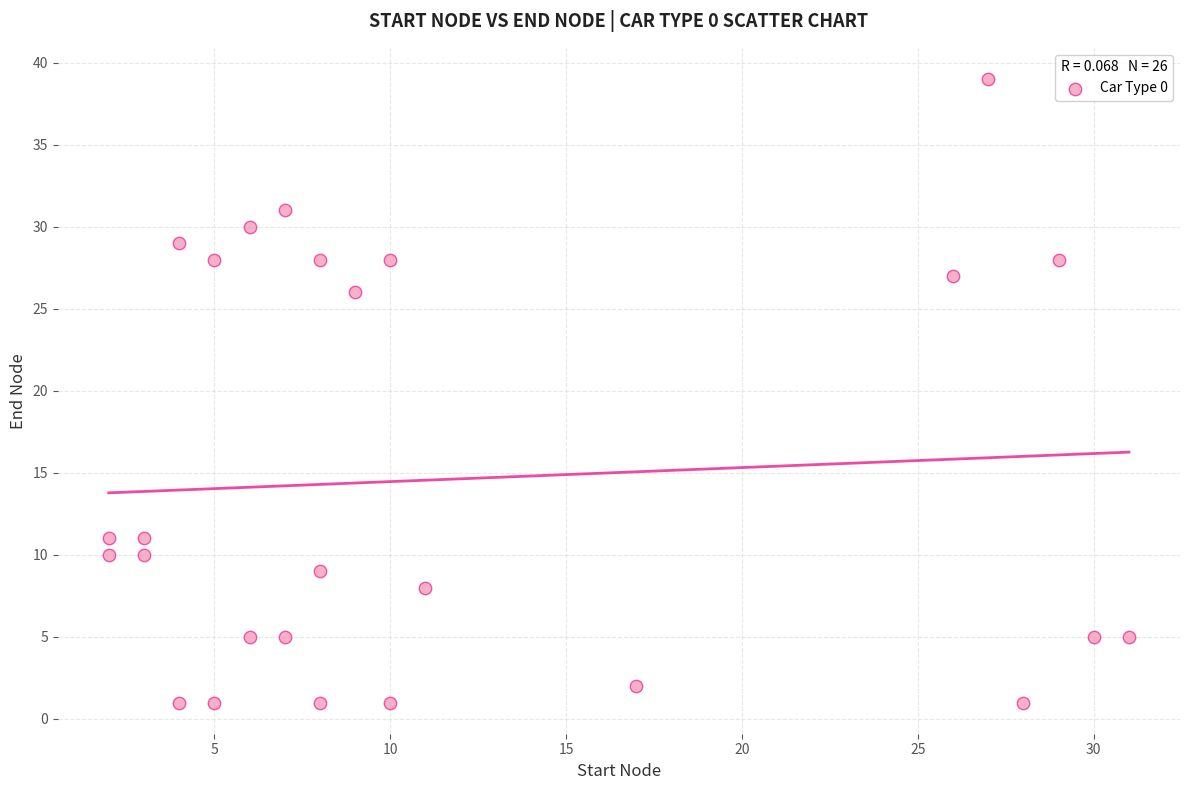

What is the range of X values (max minus min)?

29